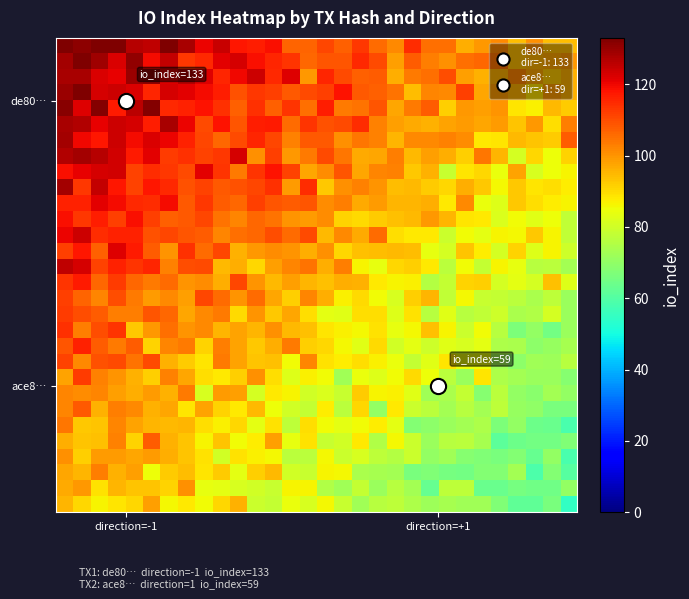

What is the minimum value shown in the chart?

54.9